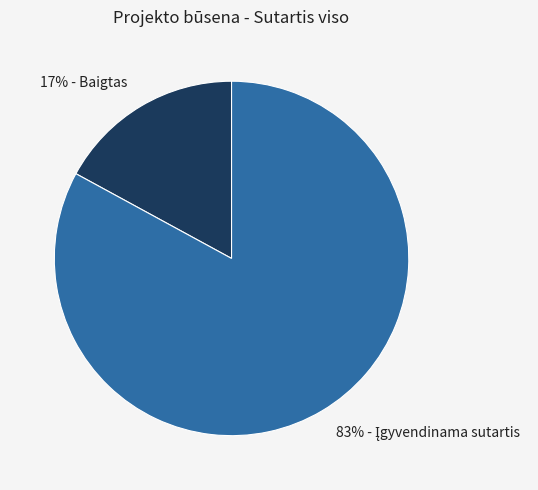

To the nearest percent, what is the difference between the largest and smallest slice percentages?

66%